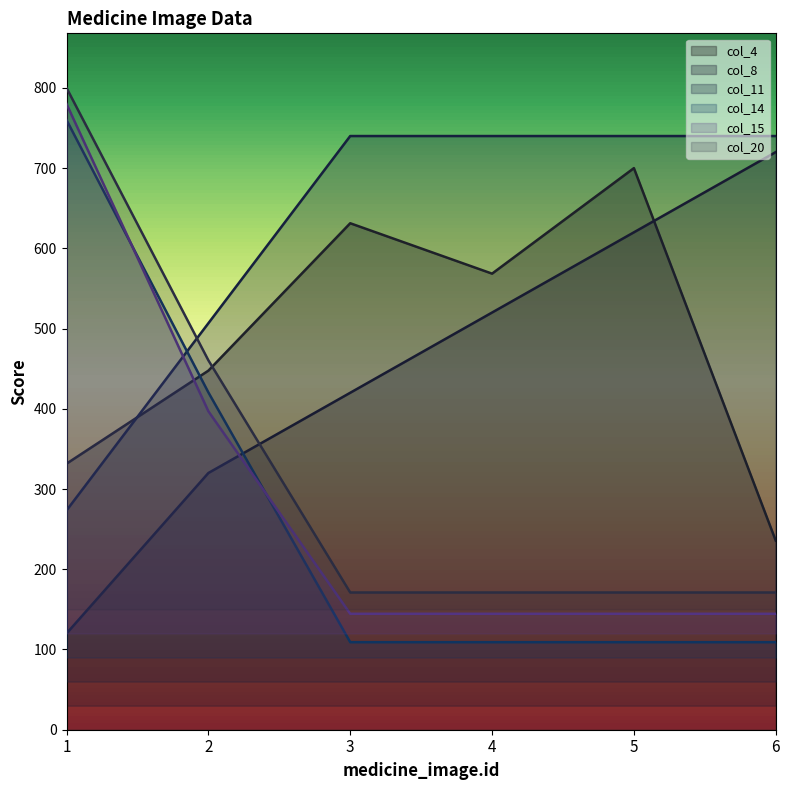

What is the value of the col_20 point at the 5th from the left?

171.0